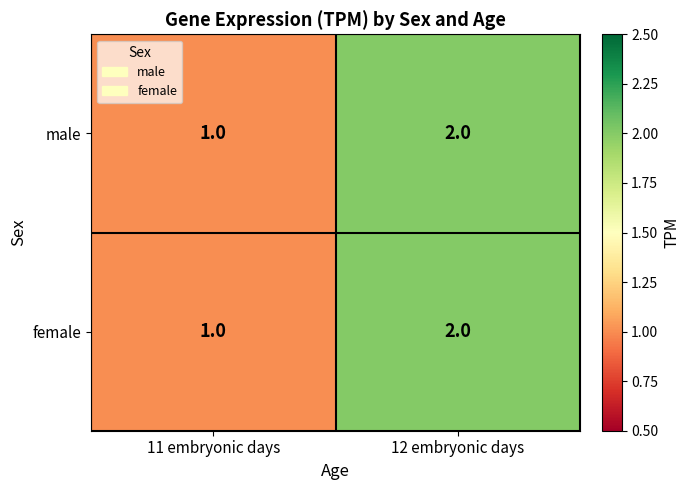

At which label is male closest to 1?

11 embryonic days